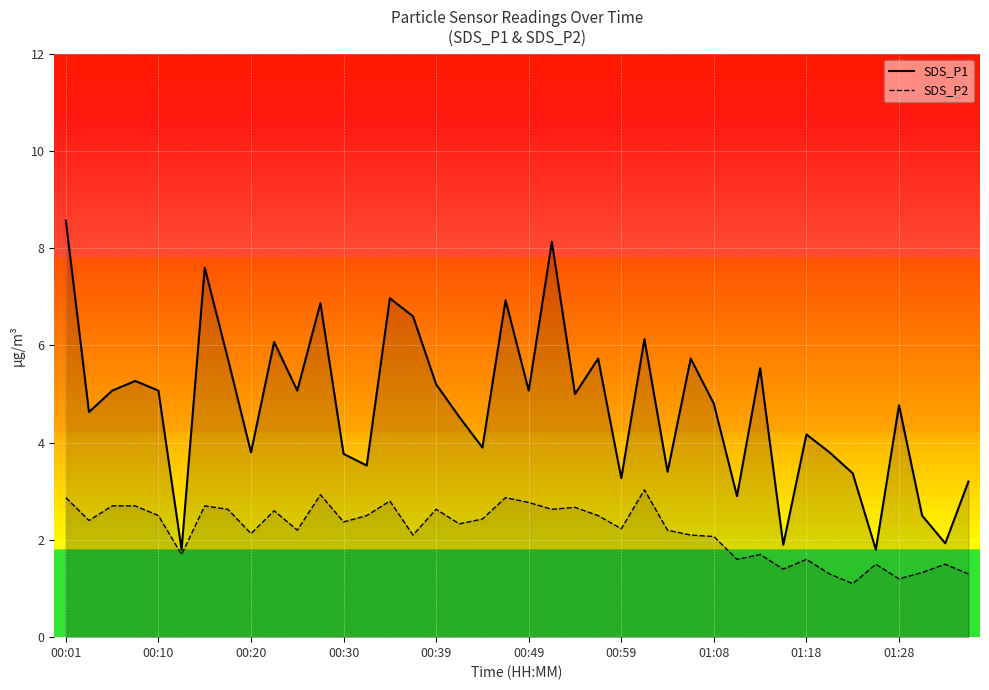

What is the sum of all SDS_P2 values?

87.8